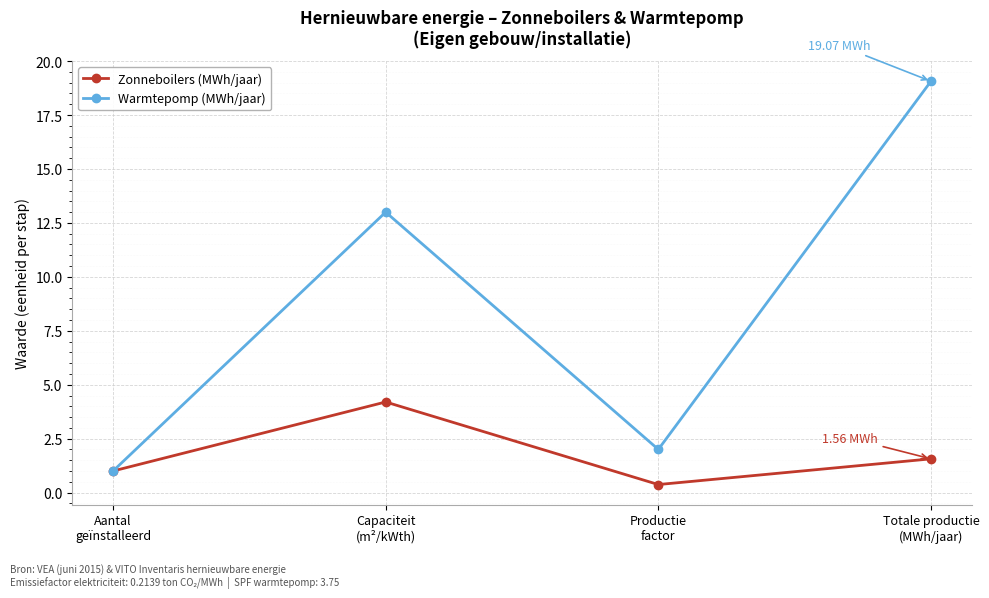

At which category does Warmtepomp (MWh/jaar) reach its first local valley?

Productie
factor